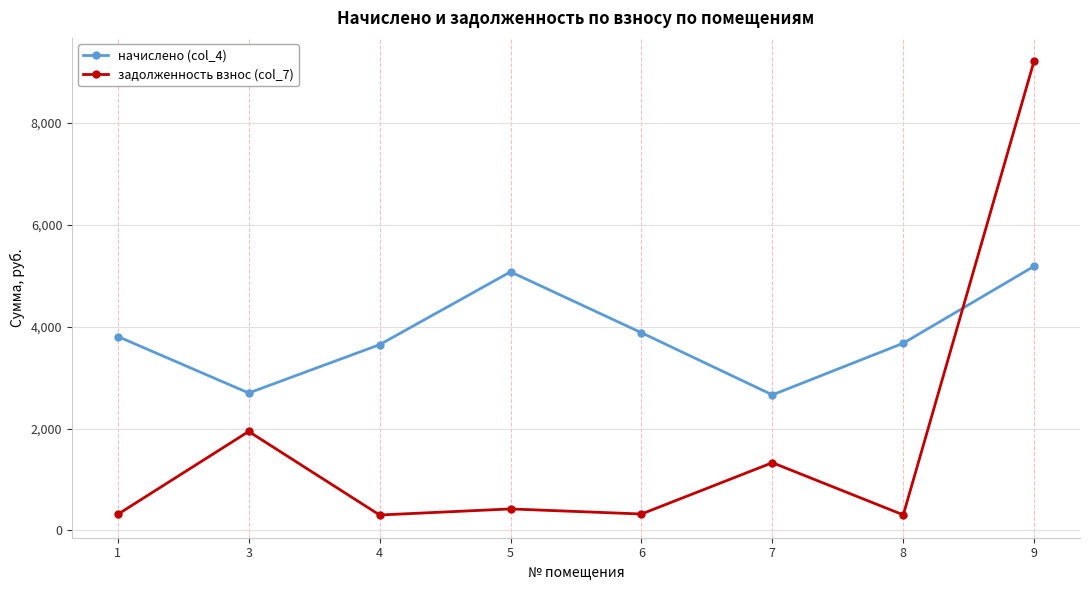

What is the difference between the maximum and minimum values in the начислено (col_4) series?

2524.0